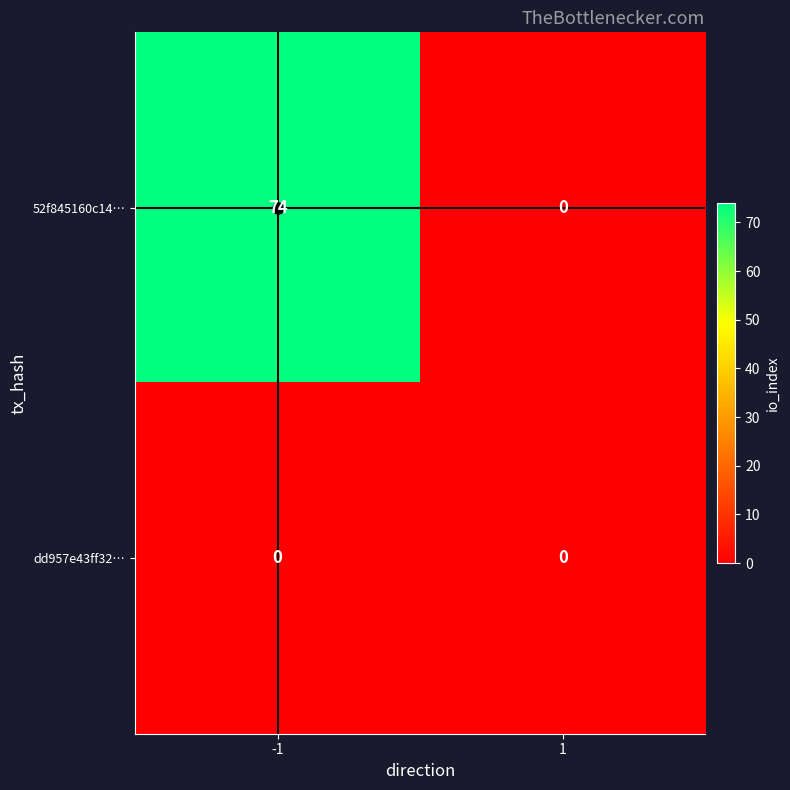

What is the difference between the maximum and minimum values in the 52f845160c14… series?

74